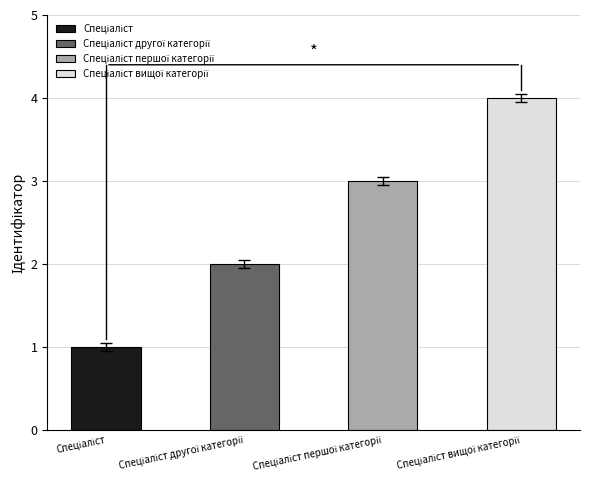

True or false: the data shows 1 at Спеціаліст першої категорії.

False